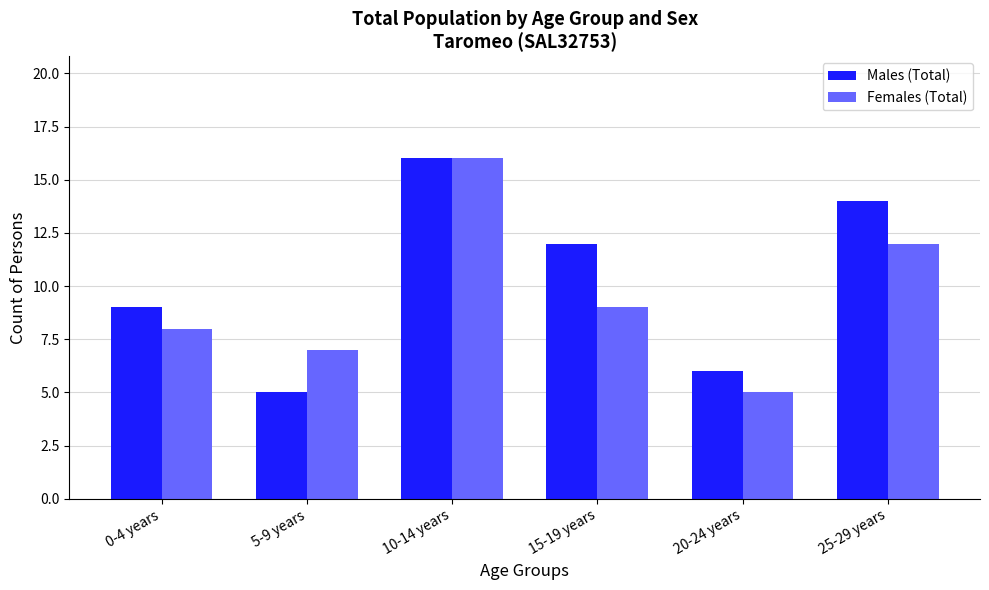

What value does the Males (Total) series have at 15-19 years?

12